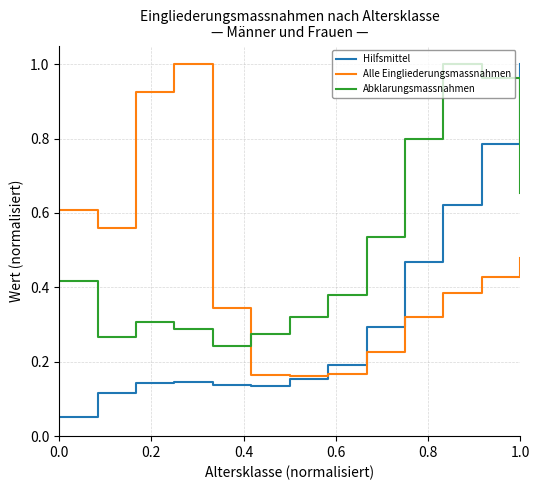

Which series has the widest spread of values?

Hilfsmittel